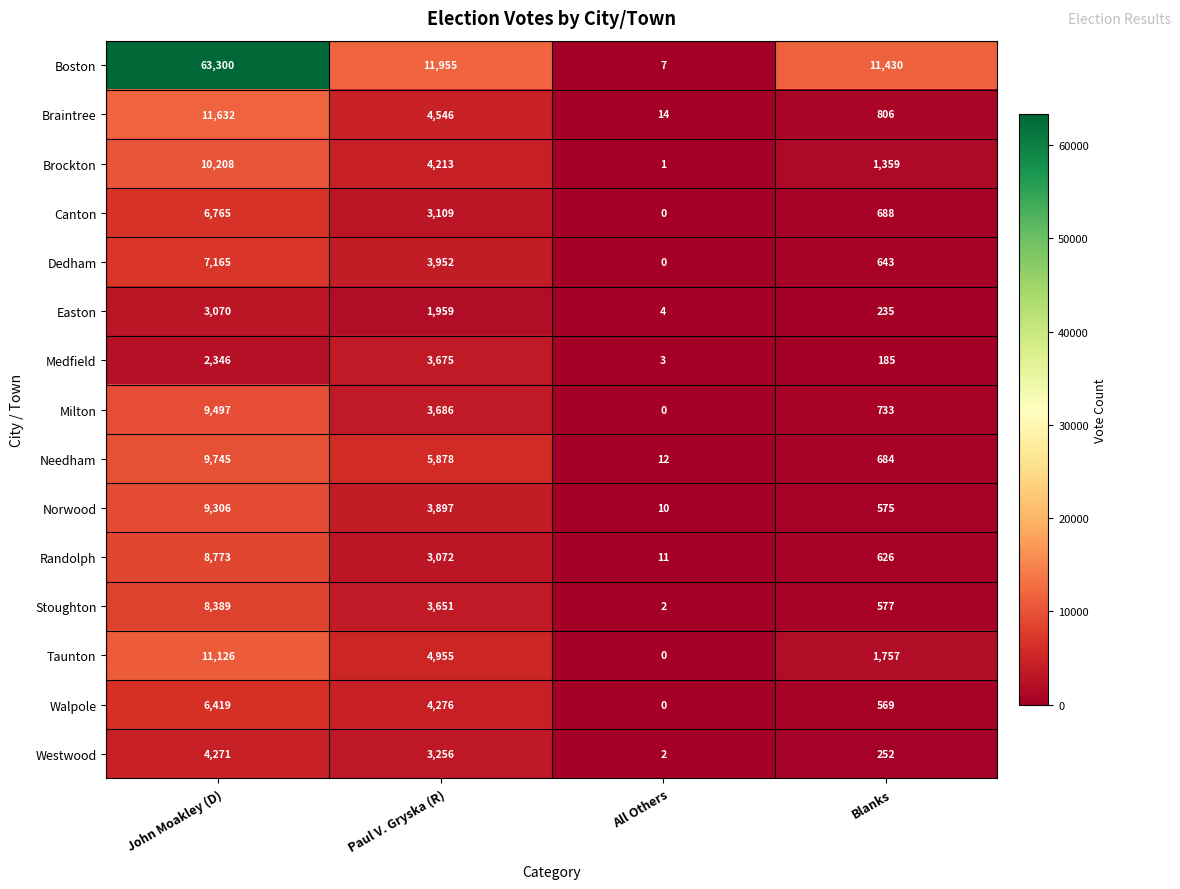

Between John Moakley (D) and Paul V. Gryska (R), which series saw the biggest shift?

Boston